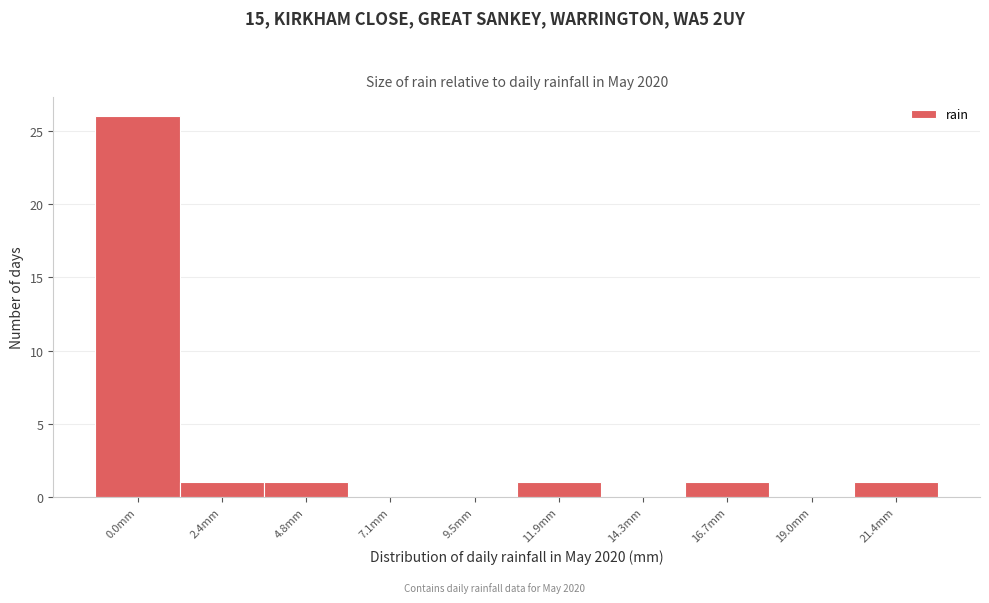

Reading left to right, what are all the values shown in this chart?

0.0mm=26	2.4mm=1	4.8mm=1	7.1mm=0	9.5mm=0	11.9mm=1	14.3mm=0	16.7mm=1	19.0mm=0	21.4mm=1